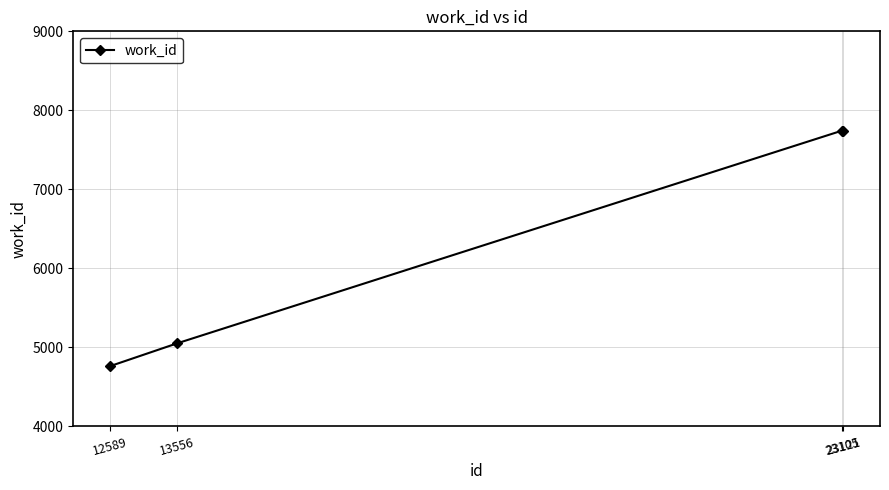

What is the difference between the values at 13556 and 23121?

2694